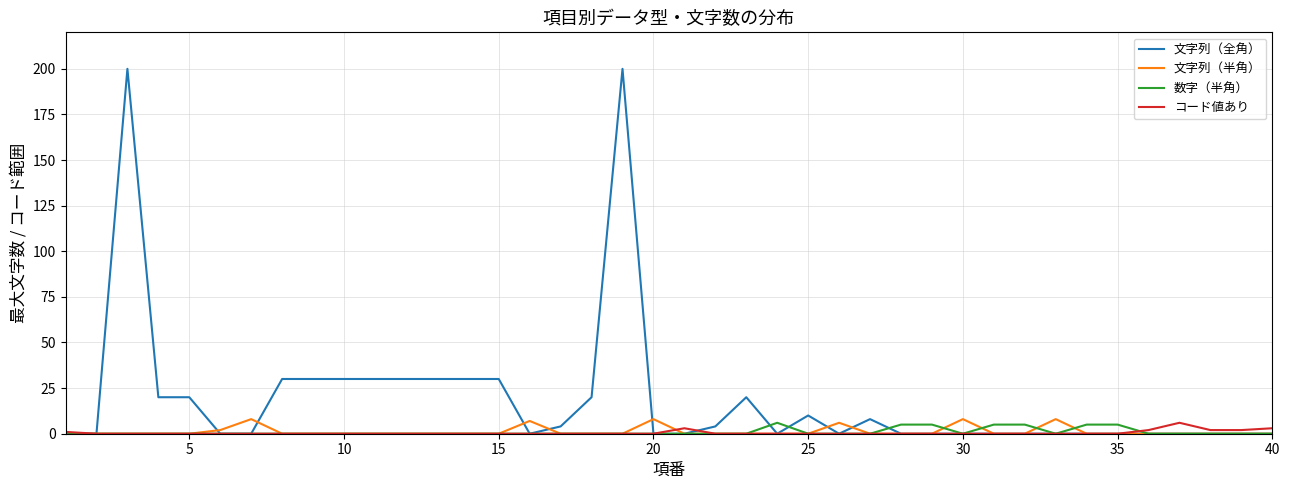

Which series has the largest total across all categories?

文字列（全角）